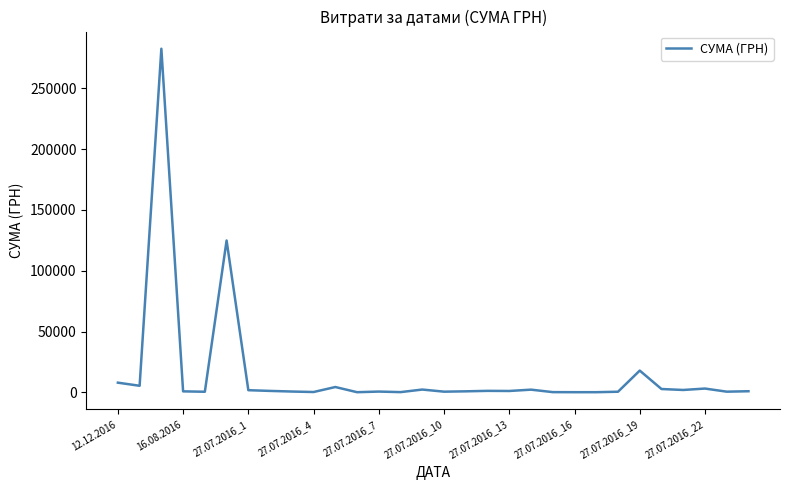

What is the difference between the maximum and minimum values?

282374.1